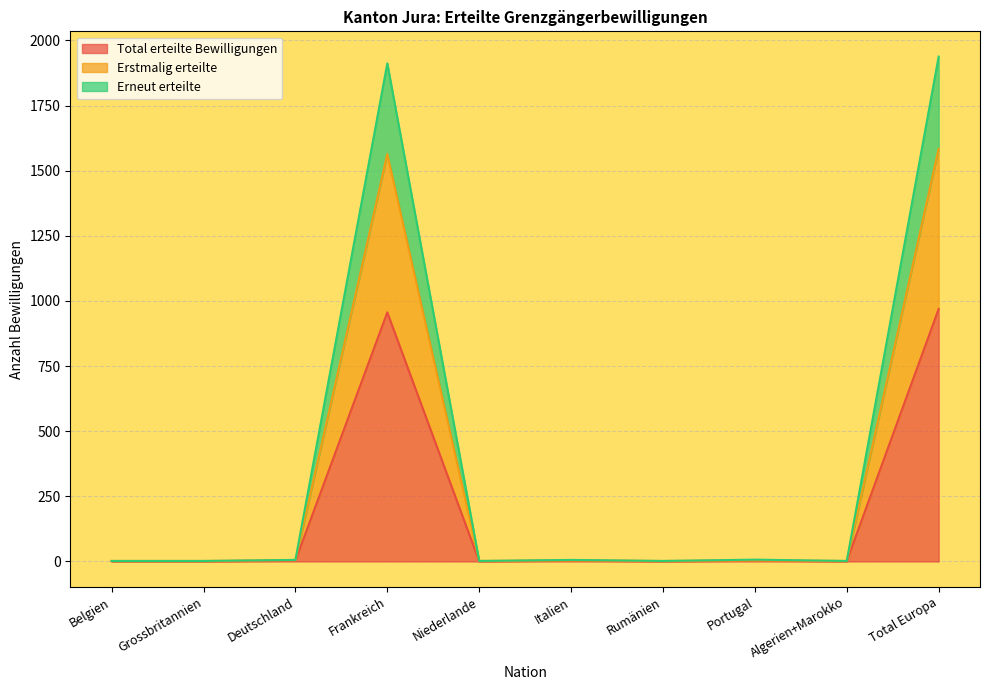

Rank the series by their maximum value, from lowest to highest.

Total erteilte Bewilligungen, Erstmalig erteilte, Erneut erteilte